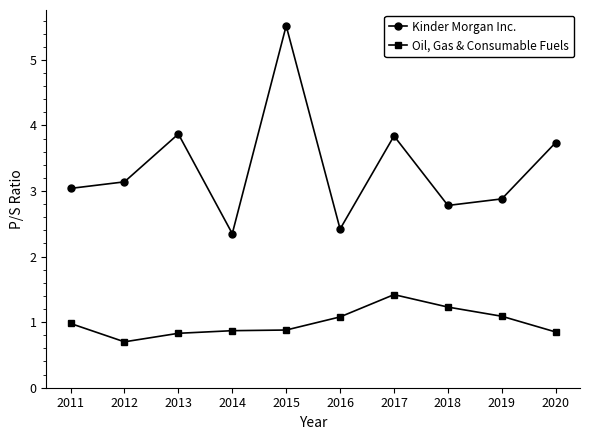

What is the value of the Kinder Morgan Inc. point at the 8th from the left?

2.8